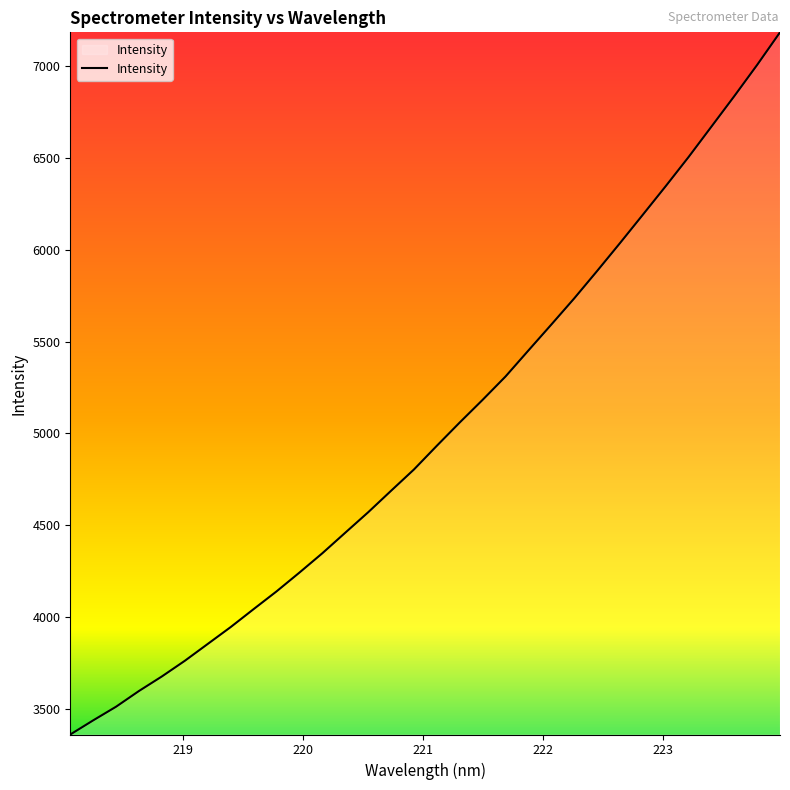

What is the minimum value shown in the chart?

3362.0